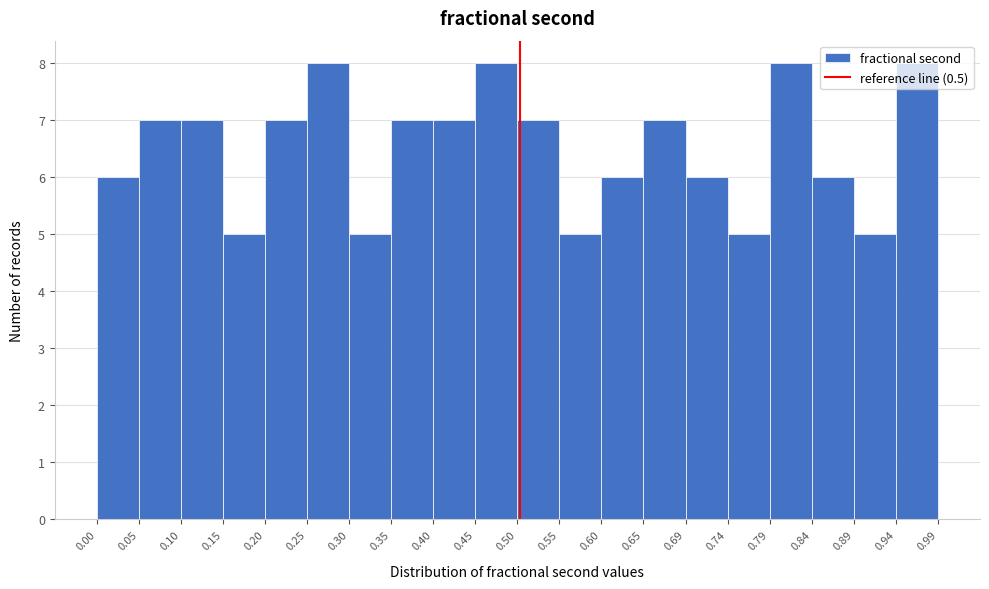

Reading left to right, transcribe this chart: for each bar, give the range it covers on the x-axis and its height. The values are not printed on the chart, so give them approximately, as read against the axis.

0.00 to 0.05: 6
0.05 to 0.10: 7
0.10 to 0.15: 7
0.15 to 0.20: 5
0.20 to 0.25: 7
0.25 to 0.30: 8
0.30 to 0.35: 5
0.35 to 0.40: 7
0.40 to 0.45: 7
0.45 to 0.50: 8
0.50 to 0.55: 7
0.55 to 0.60: 5
0.60 to 0.65: 6
0.65 to 0.69: 7
0.69 to 0.74: 6
0.74 to 0.79: 5
0.79 to 0.84: 8
0.84 to 0.89: 6
0.89 to 0.94: 5
0.94 to 0.99: 8